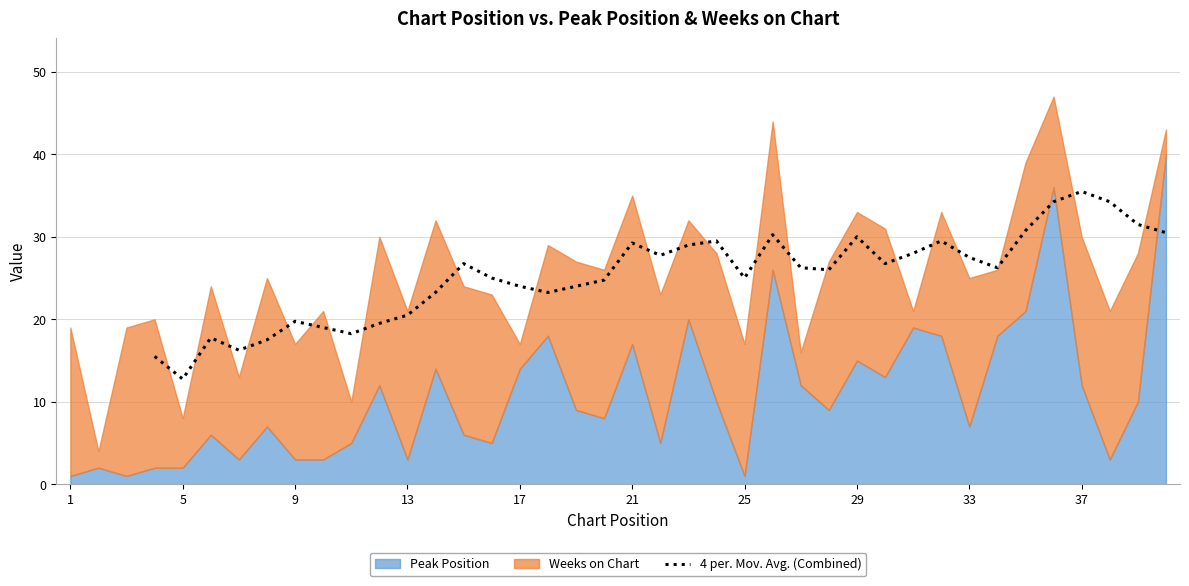

How many lines are shown in the chart?

1